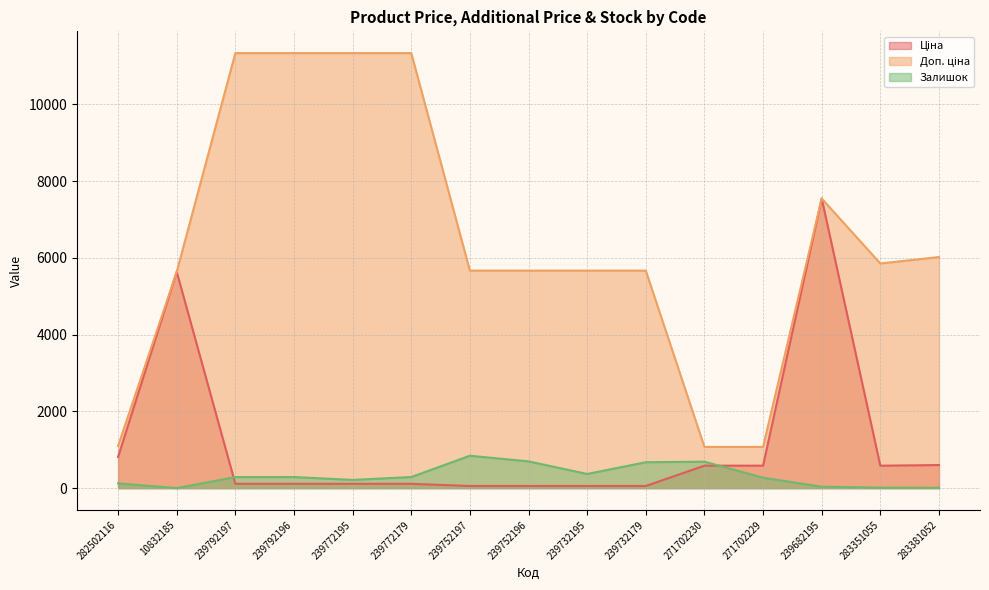

Where do Залишок and Ціна first cross each other?

10832185 and 239792197